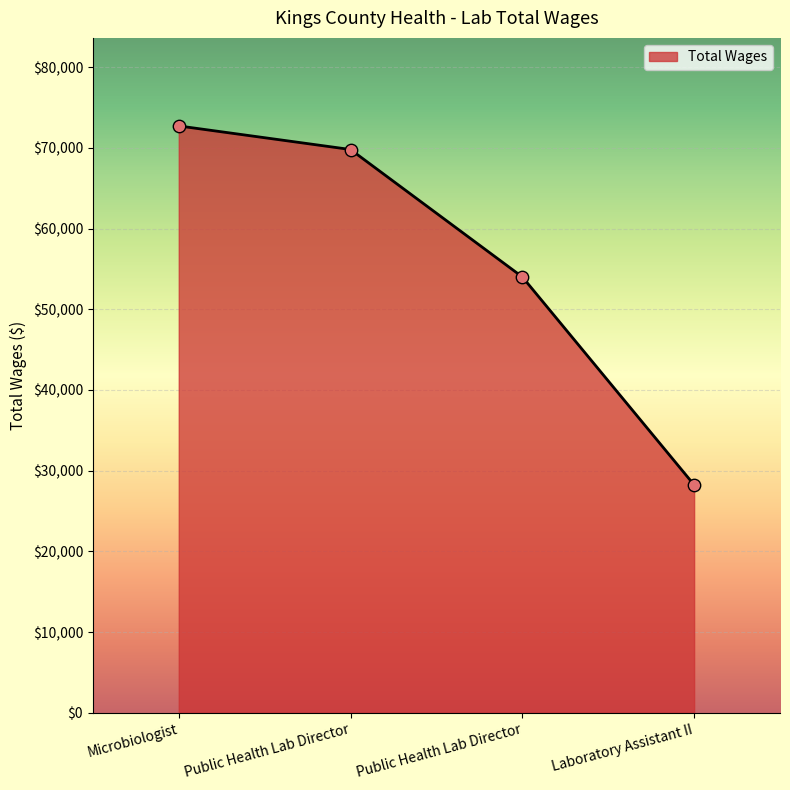

How many series are shown in this chart?

1